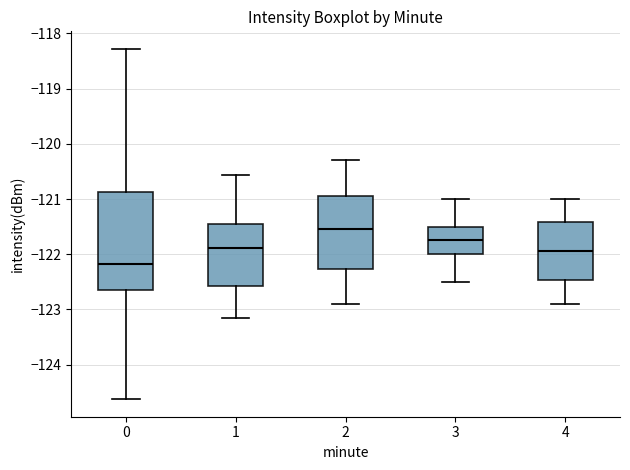

Reading left to right, transcribe this box plot: for each box, give where its median line is, the range the box spans, and where its two whiskers end, as read against the y-axis. The values are not printed on the chart, so give them approximately, as read against the axis.

0: median -122.2, box -122.6 to -120.9, whiskers -124.6 to -118.3
1: median -121.9, box -122.6 to -121.5, whiskers -123.2 to -120.6
2: median -121.5, box -122.3 to -120.9, whiskers -122.9 to -120.3
3: median -121.7, box -122.0 to -121.5, whiskers -122.5 to -121.0
4: median -121.9, box -122.5 to -121.4, whiskers -122.9 to -121.0